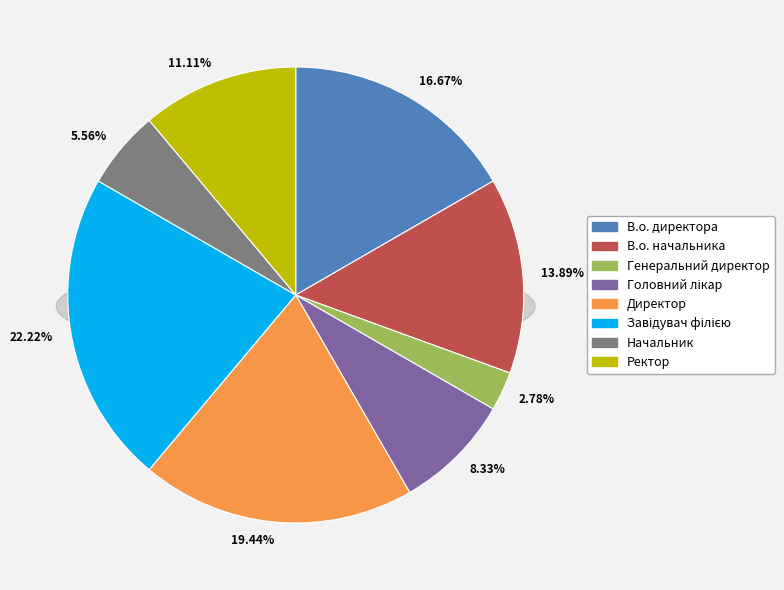

How many segments does this pie chart have?

8